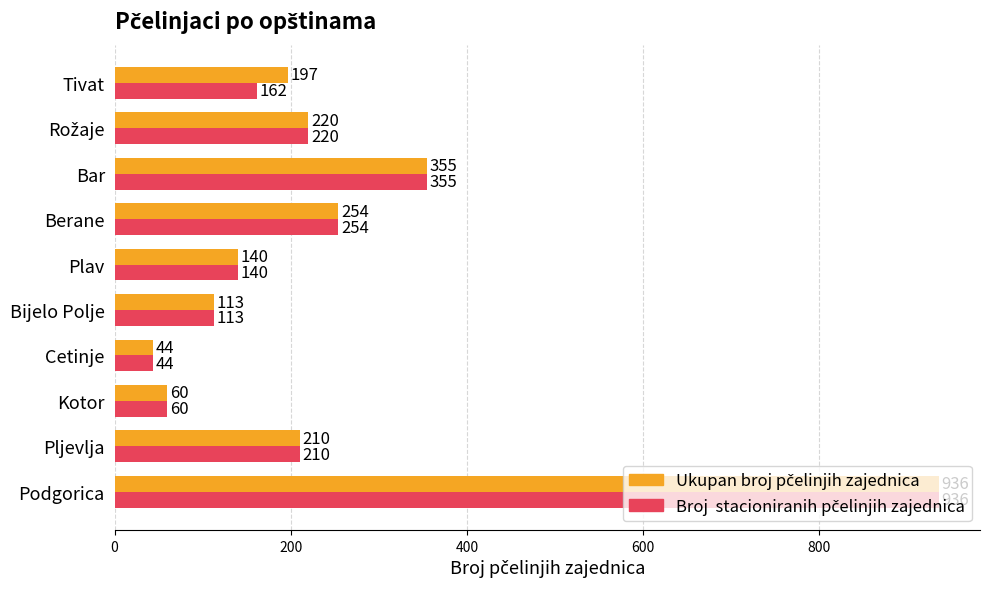

What is the smallest value displayed?

44